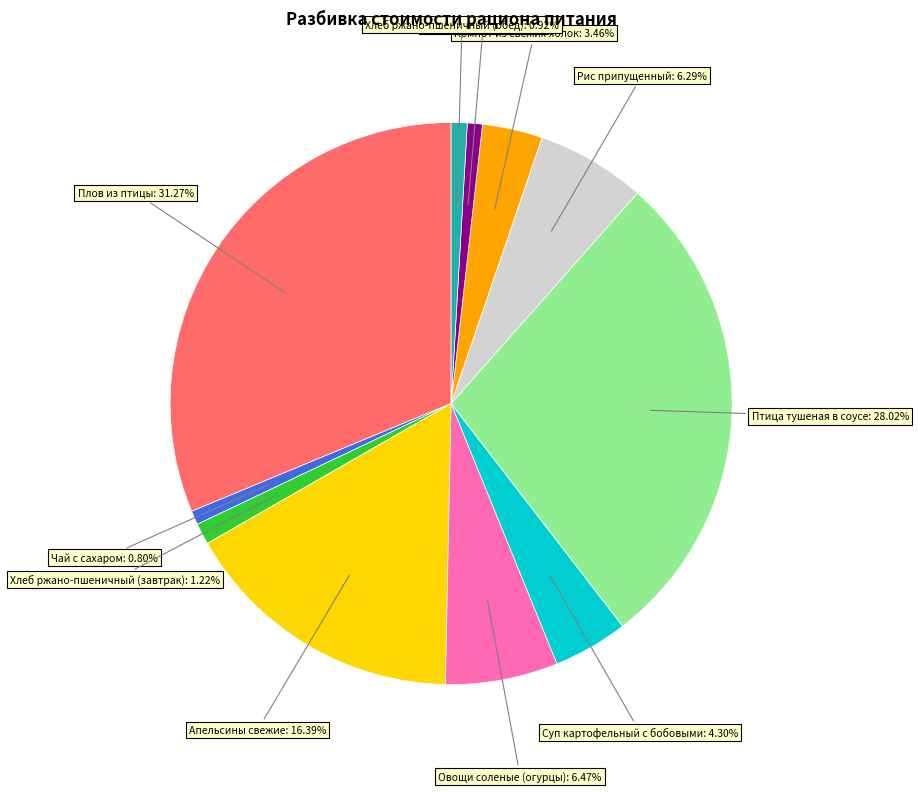

Does any single category account for the majority?

No